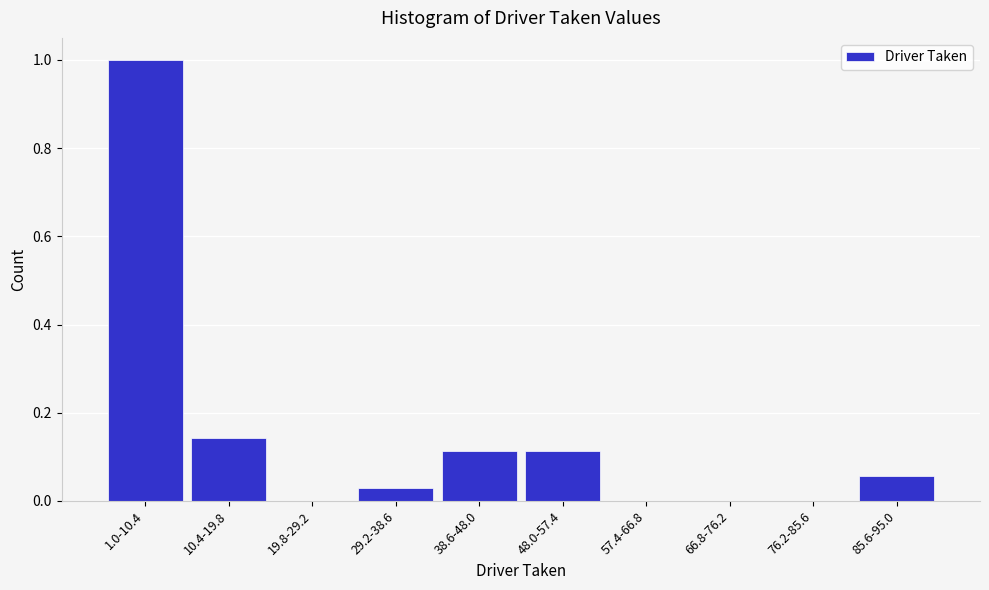

Which category has the highest value across all series?

1.0-10.4